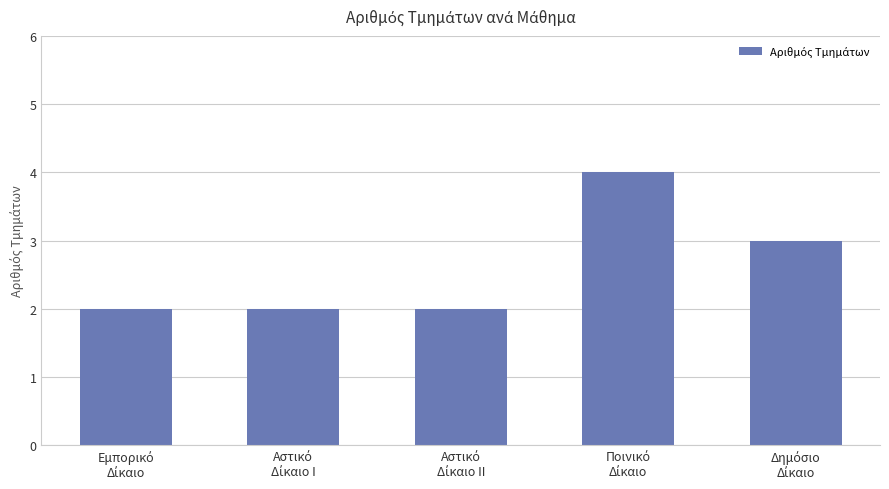

What is the average value?

3